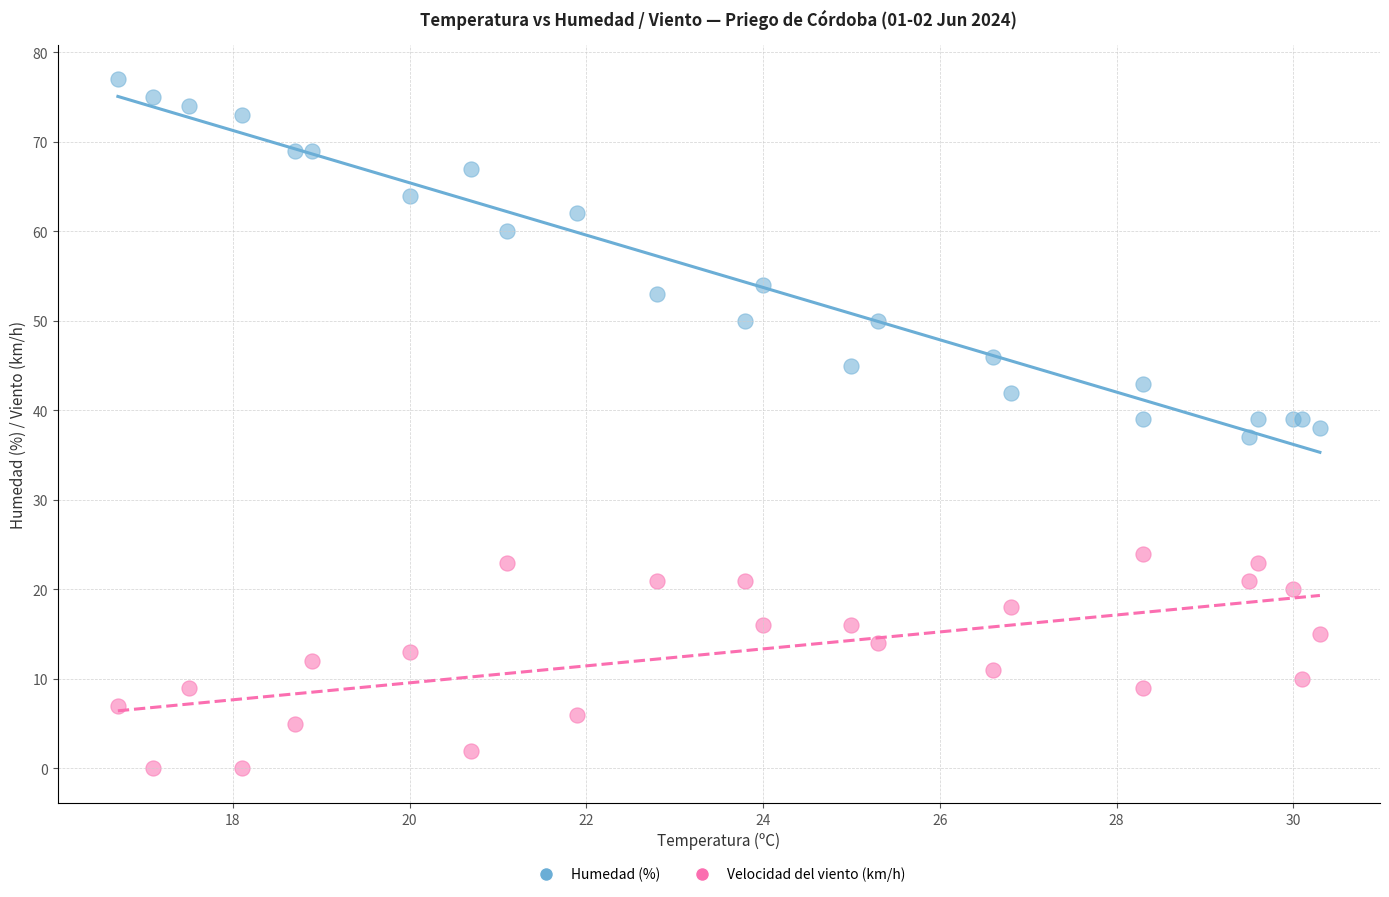

Which series has the largest Y range (max minus min)?

Humedad (%)